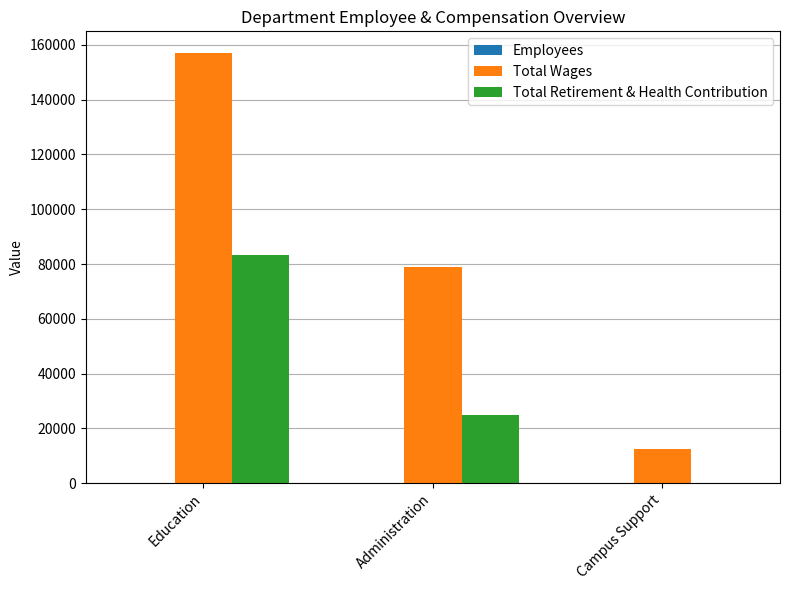

What is the average value of the Total Retirement & Health Contribution series?

36080